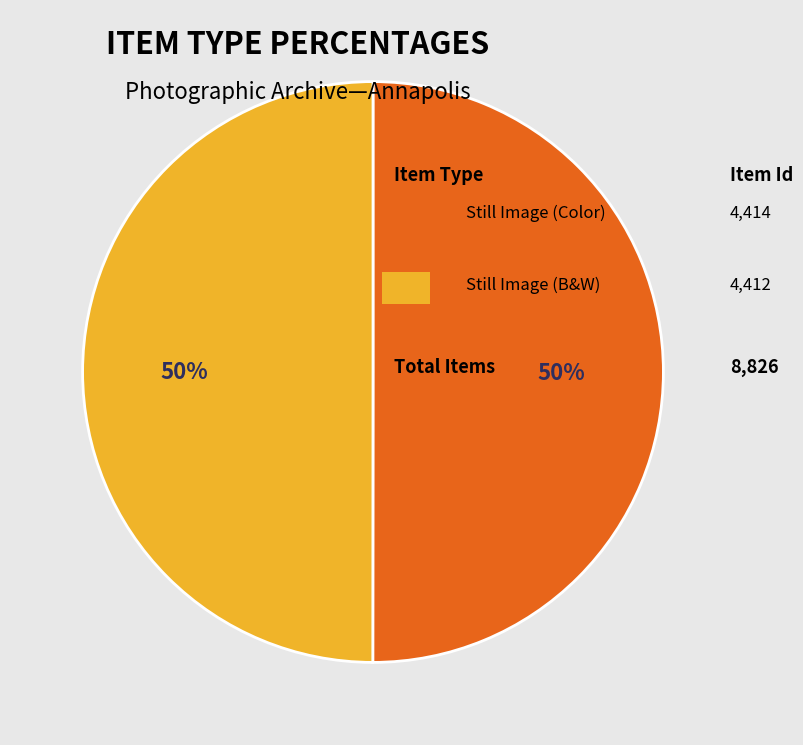

How many slices are in this pie chart?

2